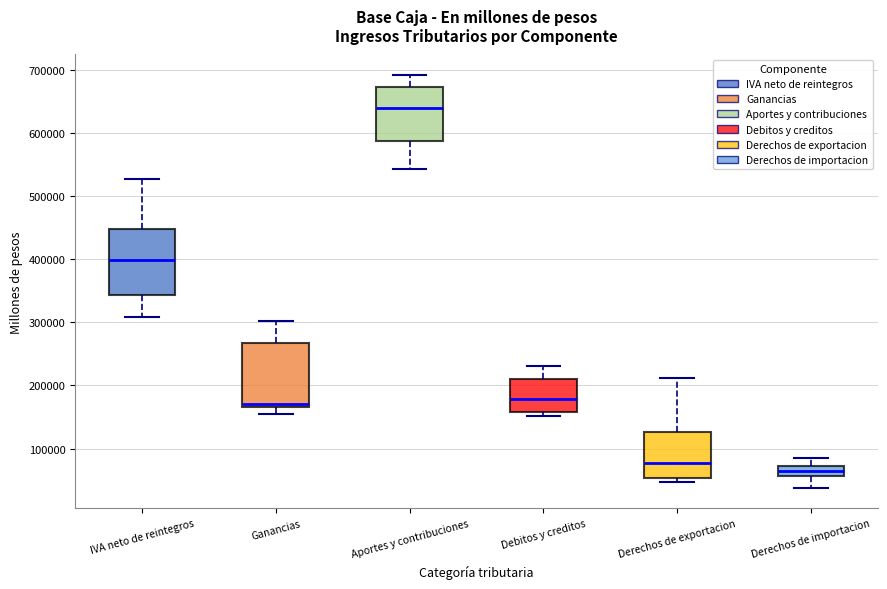

Reading left to right, read every box against the y-axis: the position of its median line, the range the box covers, and the ends of its whiskers. The values are not printed on the chart, so give them approximately, as read against the axis.

IVA neto de reintegros: median 400000, box 340000 to 450000, whiskers 310000 to 530000
Ganancias: median 170000 (just above the box's lower edge), box 170000 to 270000, whiskers 150000 to 300000
Aportes y contribuciones: median 640000, box 590000 to 670000, whiskers 540000 to 690000
Debitos y creditos: median 180000, box 160000 to 210000, whiskers 150000 to 230000
Derechos de exportacion: median 80000, box 50000 to 130000, whiskers 50000 (just below the box's lower edge) to 210000
Derechos de importacion: median 60000 (inside the box), box 60000 to 70000, whiskers 40000 to 90000